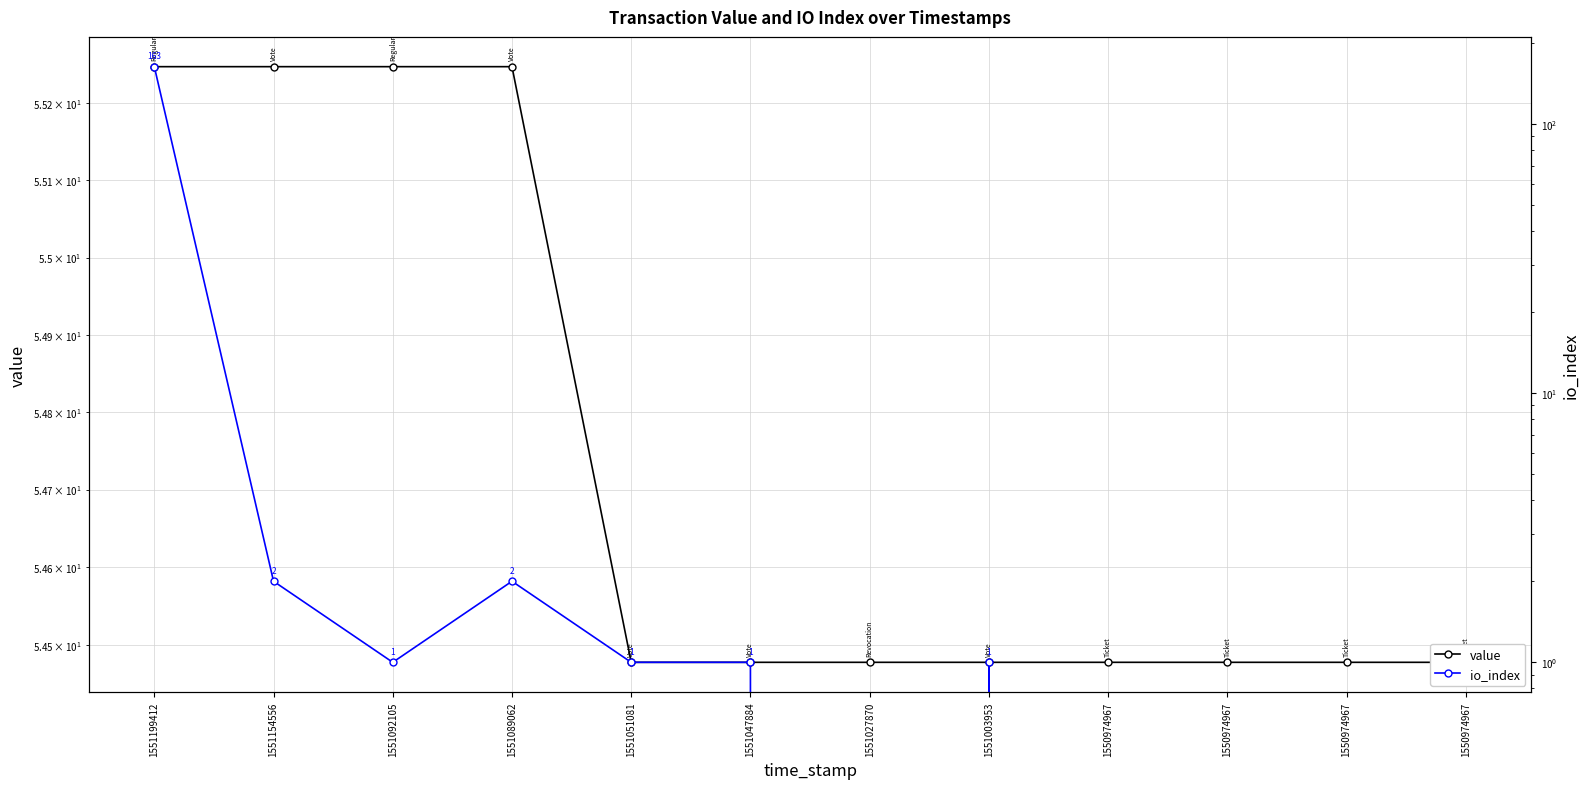

The value of value at 1550974967 is 54.5. True or false?

True